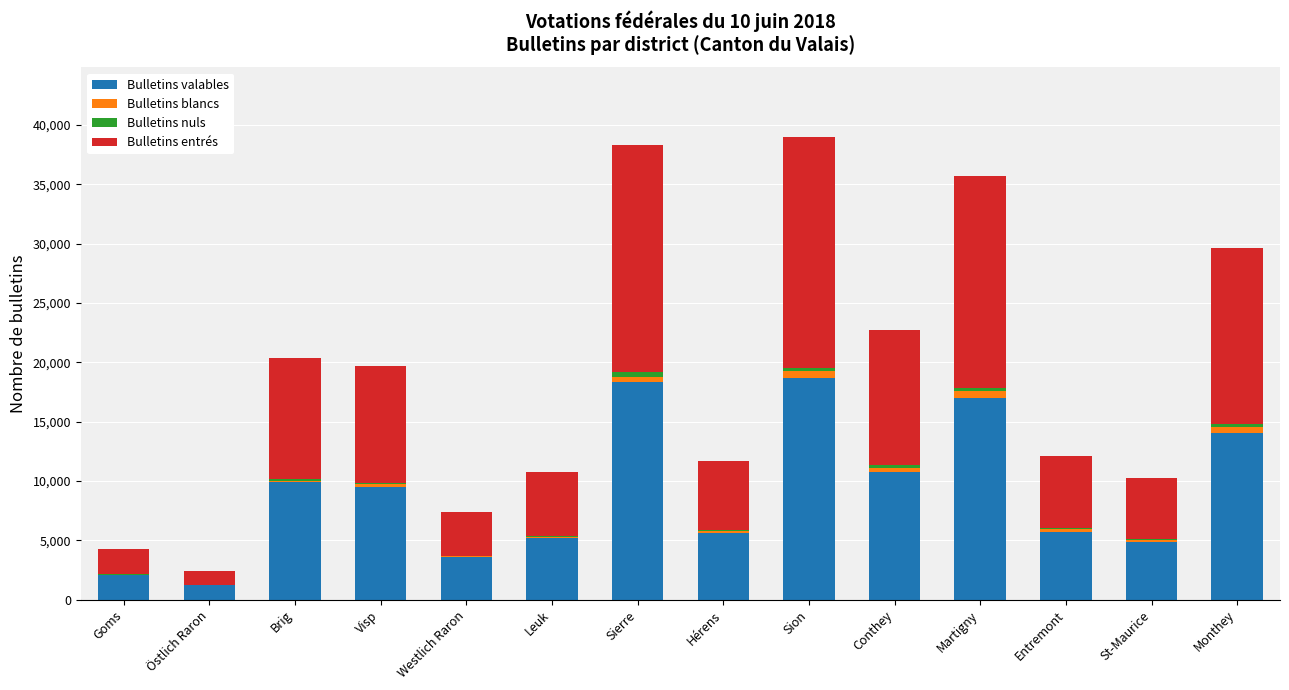

The Bulletins valables series shows 10714 at Conthey. True or false?

True